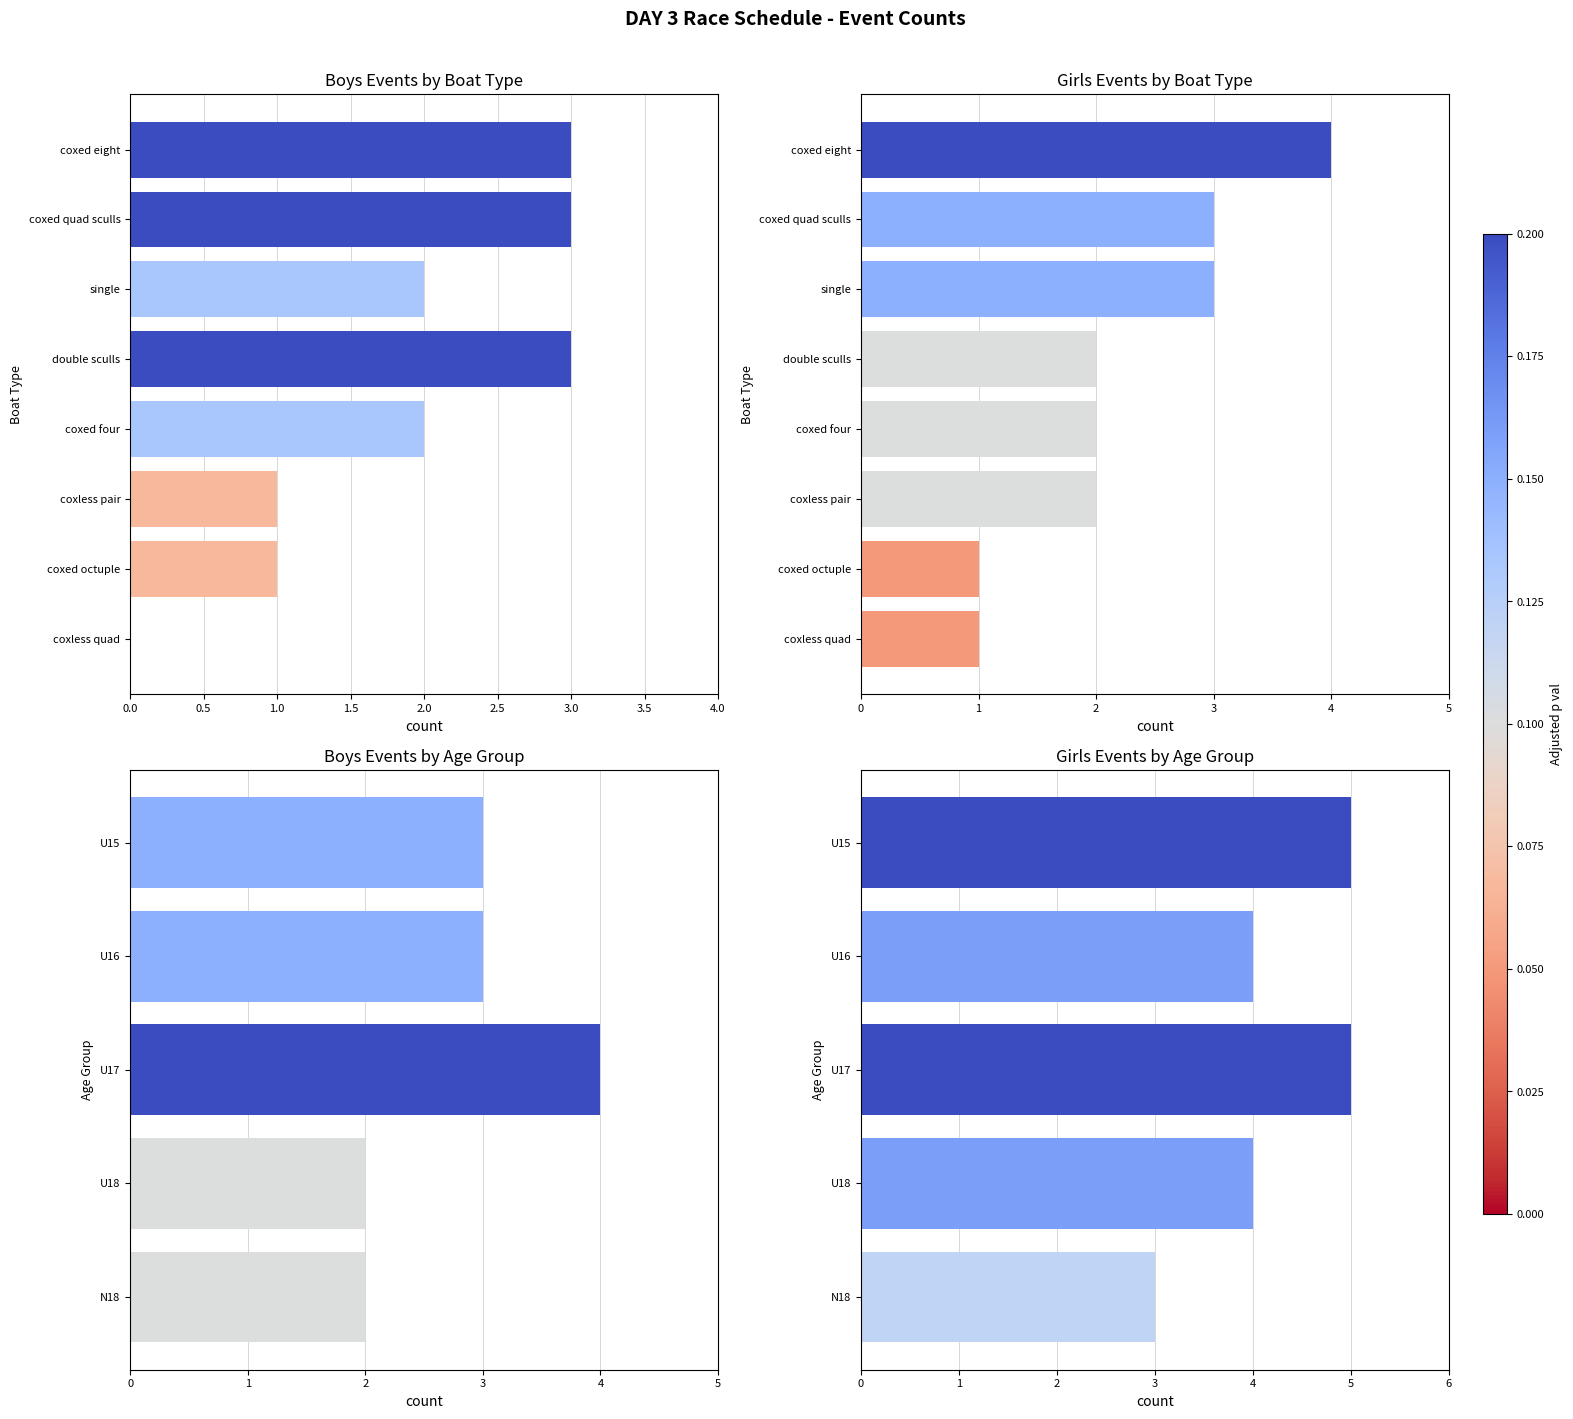

What are all the series names shown in the legend?

Boys, Girls